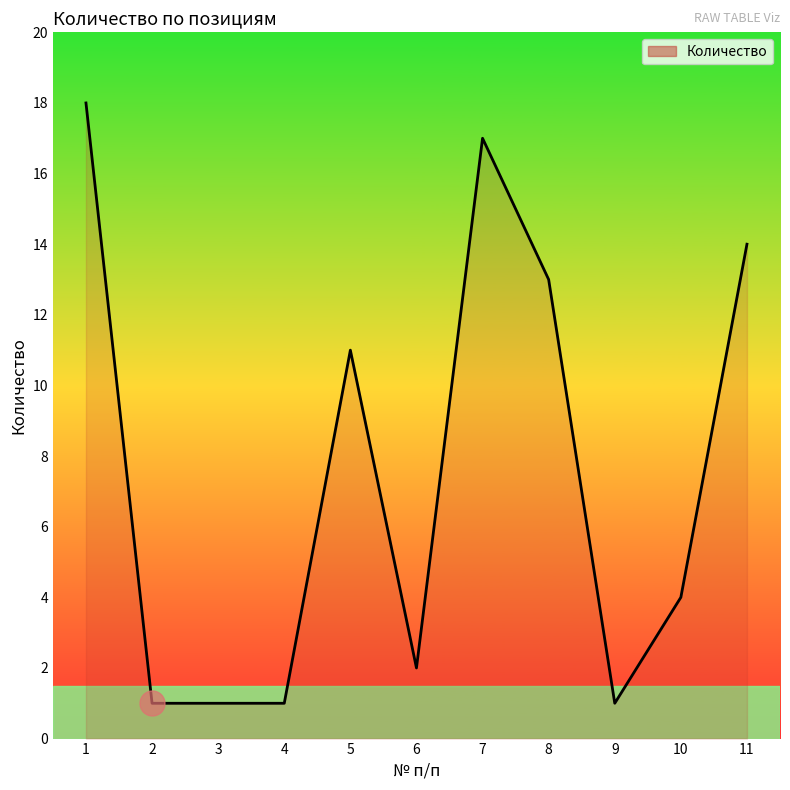

Does the chart display data point markers on the line(s)?

No